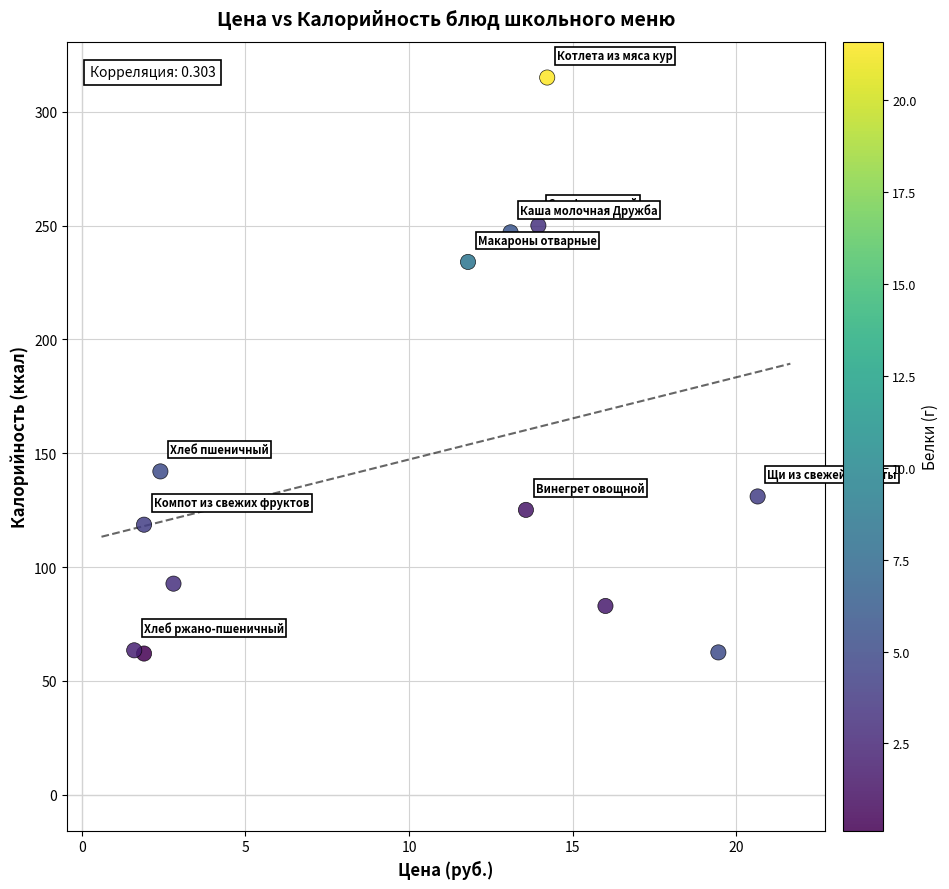

What is the range of X values (max minus min)?

19.0